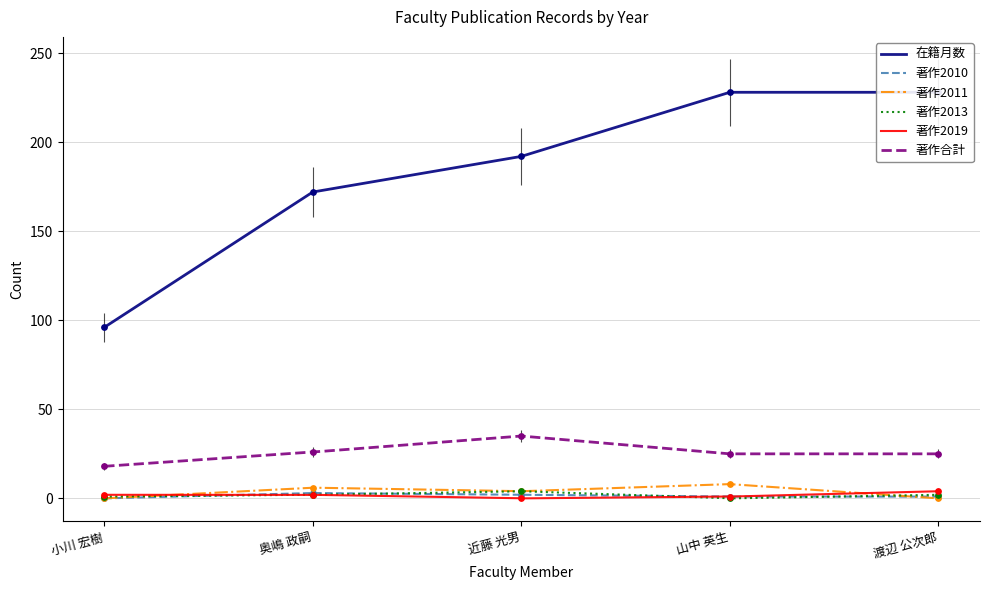

At which category is the sum across all series the highest?

山中 英生